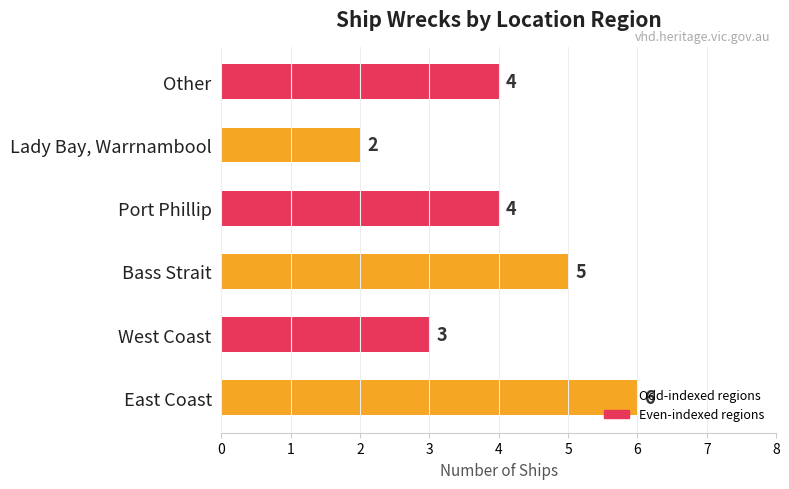

What is the change in value from East Coast to Lady Bay, Warrnambool?

-4